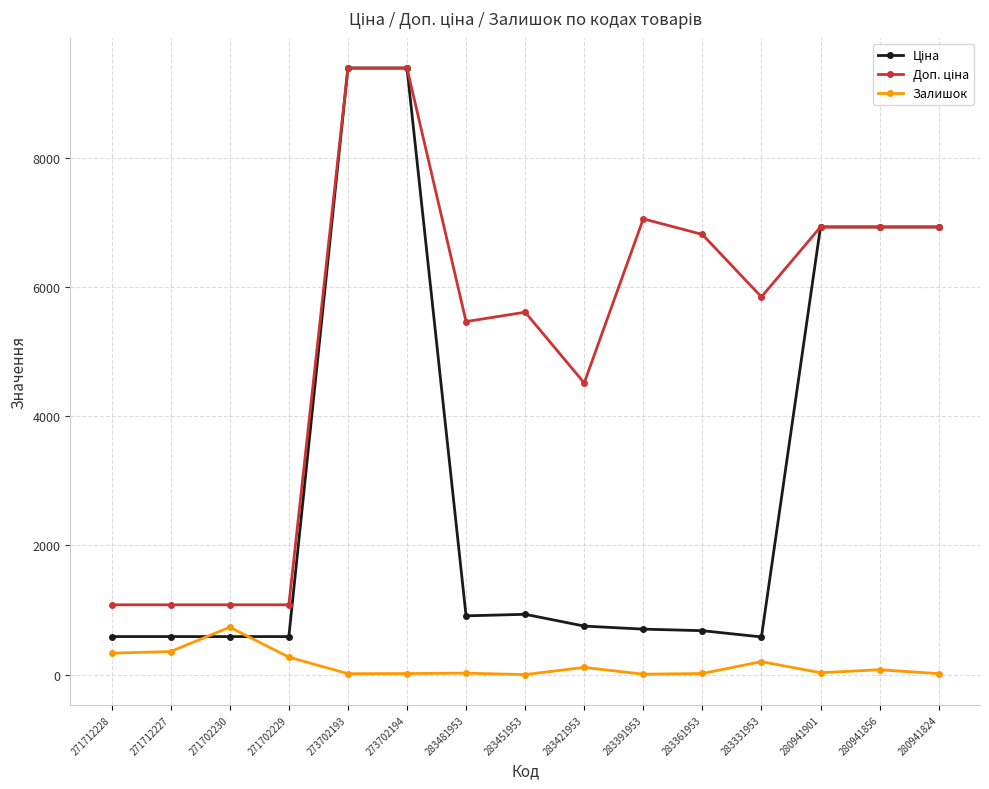

What is the spread (max minus min) of values at 271712228?

748.7